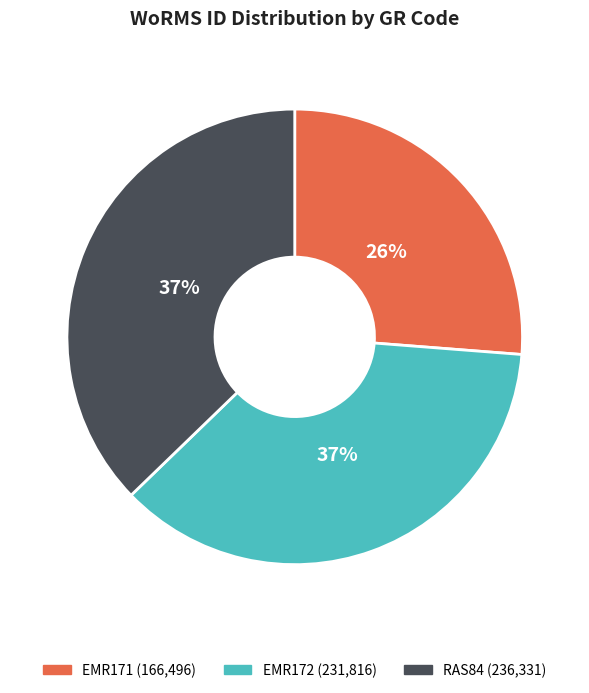

Approximately how many times larger is the value at RAS84 compared to EMR171?

1.4